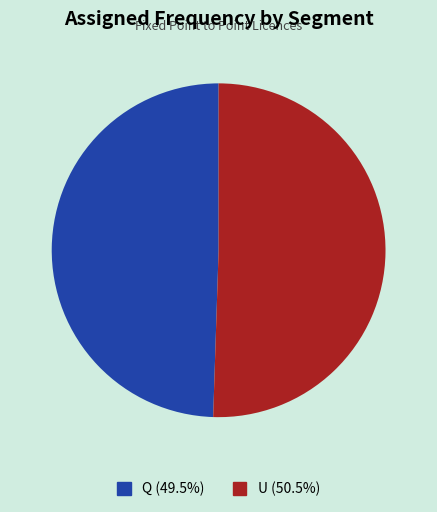

Count the number of slices in the pie.

2